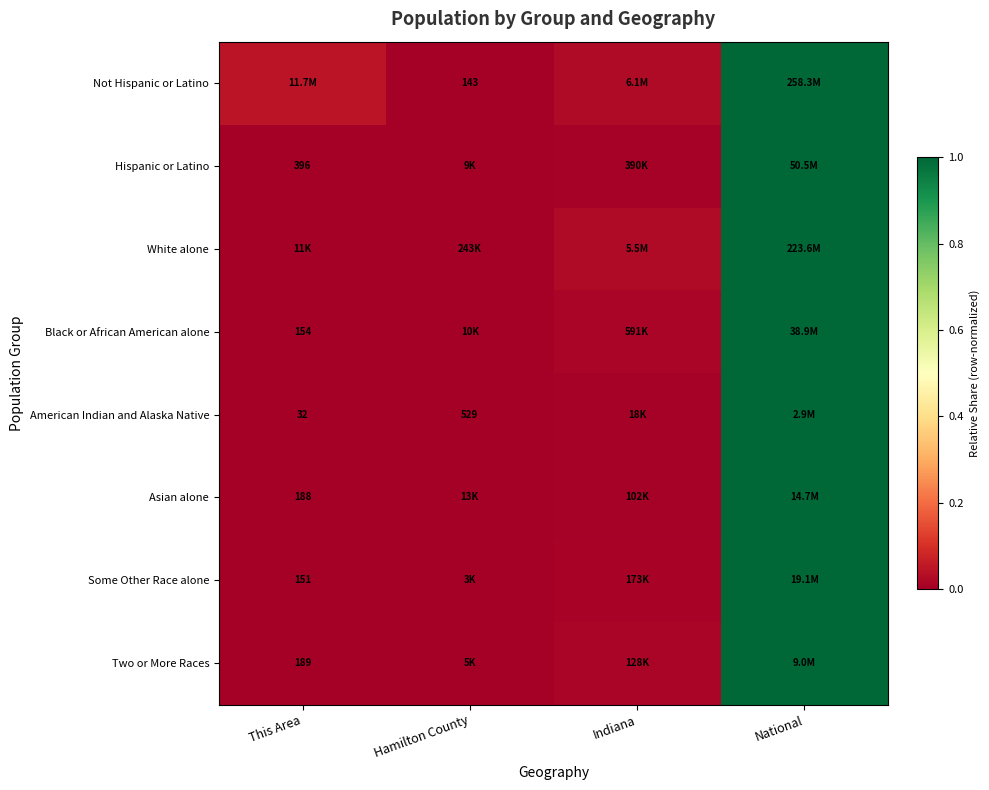

Which category has the highest value in the White alone series?

National